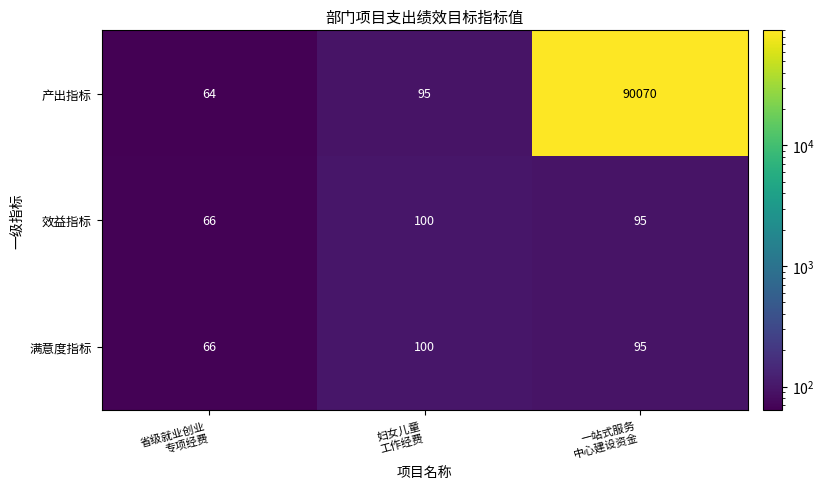

Count the 满意度指标 values in the range 66 to 100.

3